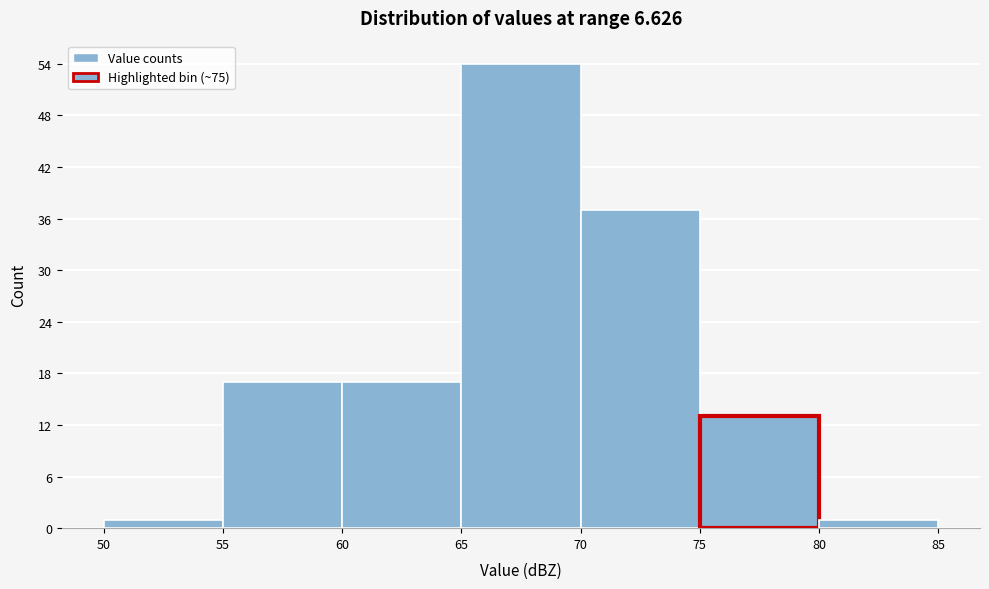

Reading left to right, list every bar in this chart as the range it spans on the x-axis followed by its height. The values are not printed on the chart, so give them approximately, as read against the axis.

50 to 55: 1
55 to 60: 17
60 to 65: 17
65 to 70: 54
70 to 75: 37
75 to 80: 13
80 to 85: 1